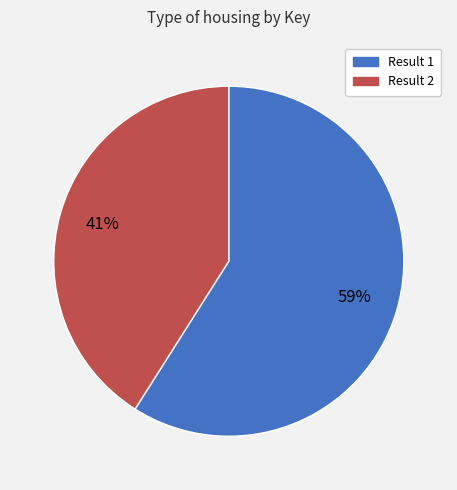

To the nearest percent, what percentage of the pie is Result 1?

59%